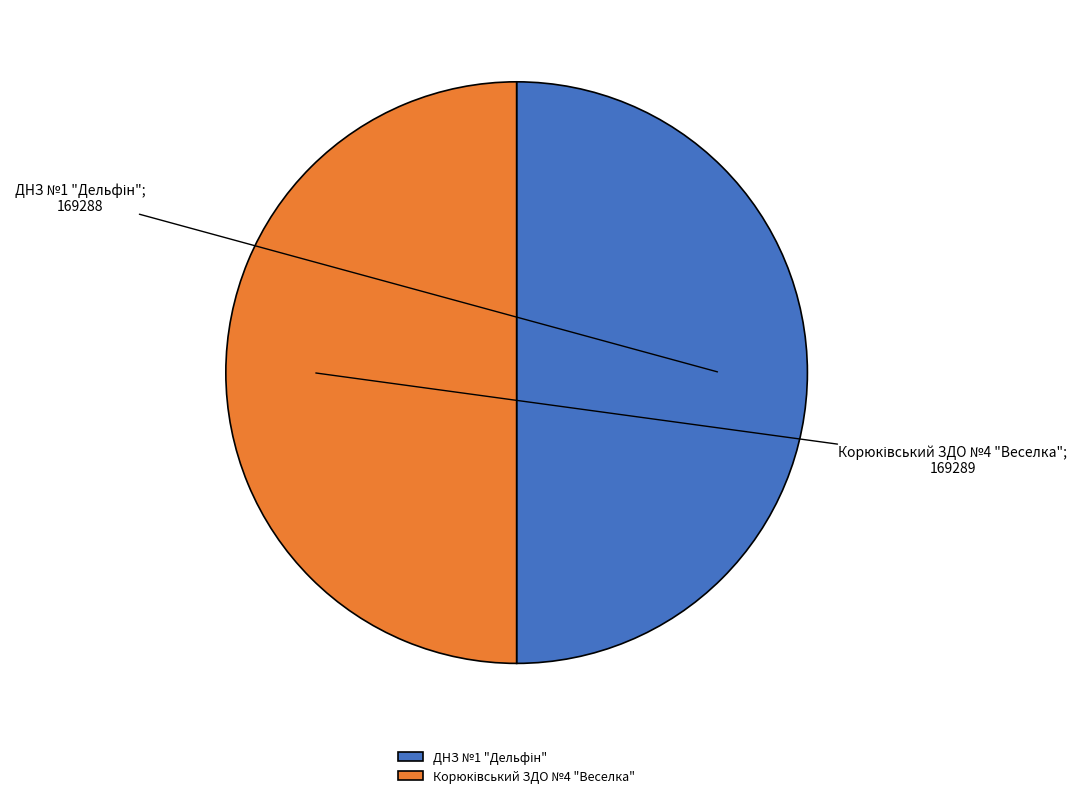

To the nearest percent, what percentage of the pie is ДНЗ №1 "Дельфін"?

50%